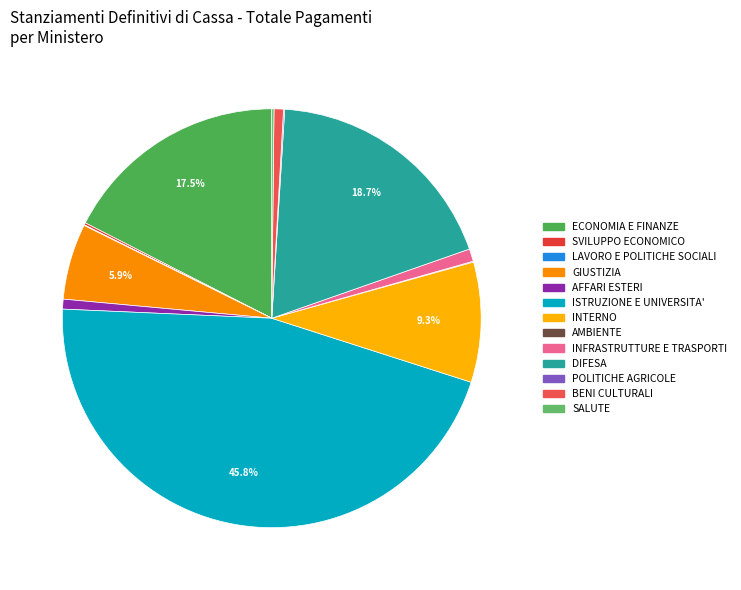

To the nearest percent, what is the difference between the largest and smallest slice percentages?

46%